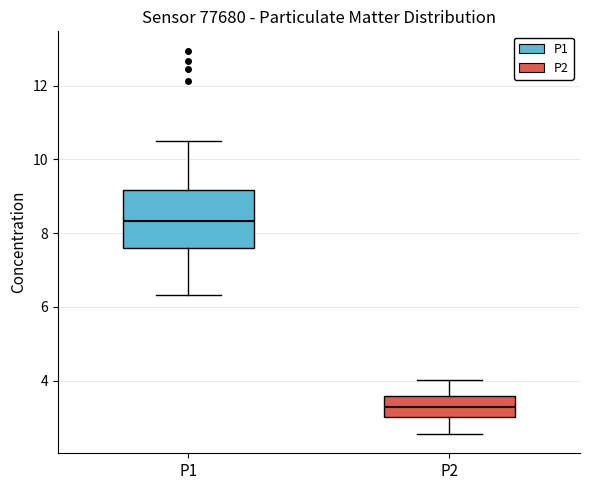

Reading left to right, transcribe this box plot: for each box, give where its median line is, the range the box spans, and where its two whiskers end, as read against the y-axis. The values are not printed on the chart, so give them approximately, as read against the axis.

P1: median 8.4, box 7.6 to 9.2, whiskers 6.4 to 10.6
P2: median 3.2, box 3.0 to 3.6, whiskers 2.6 to 4.0